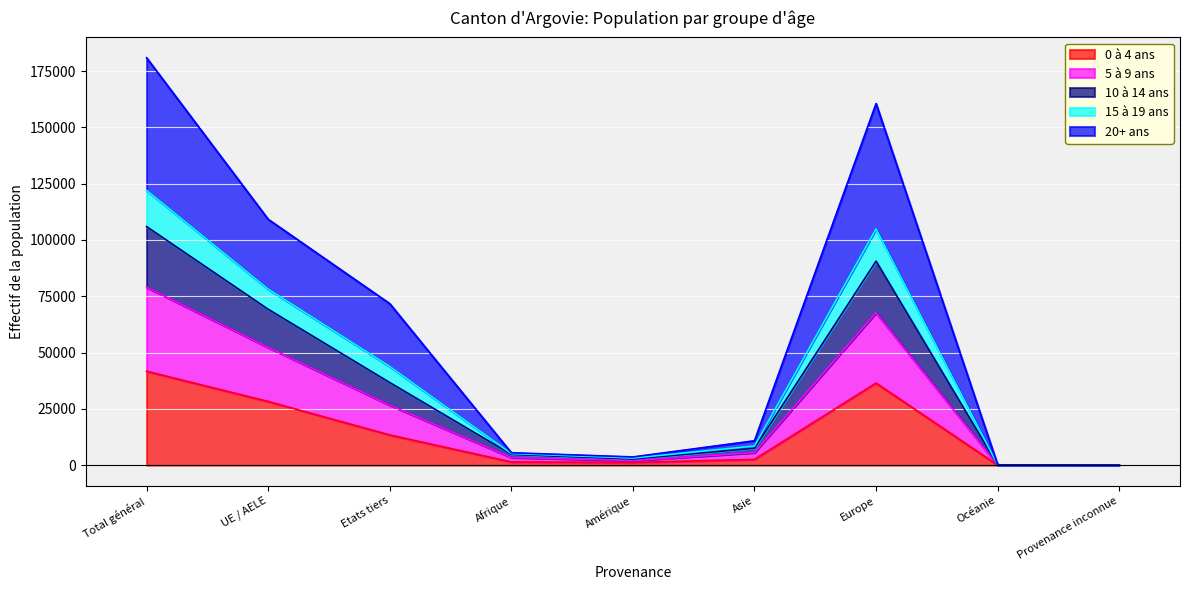

Which category has the highest value in the 0 à 4 ans series?

Total général